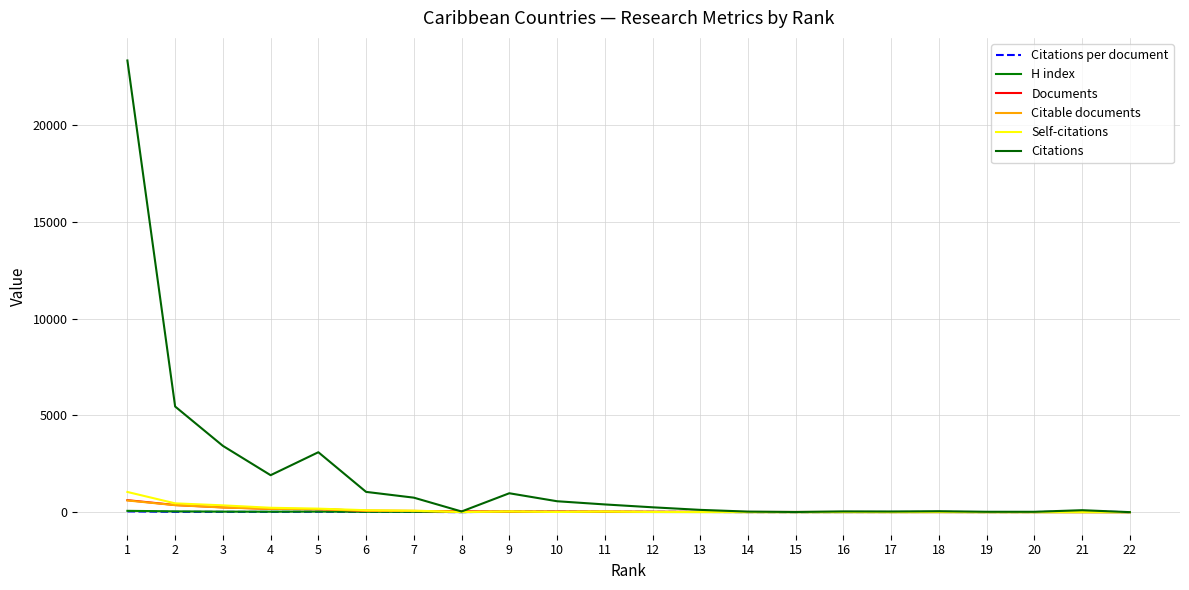

What is the average value of the Documents series?

86.1